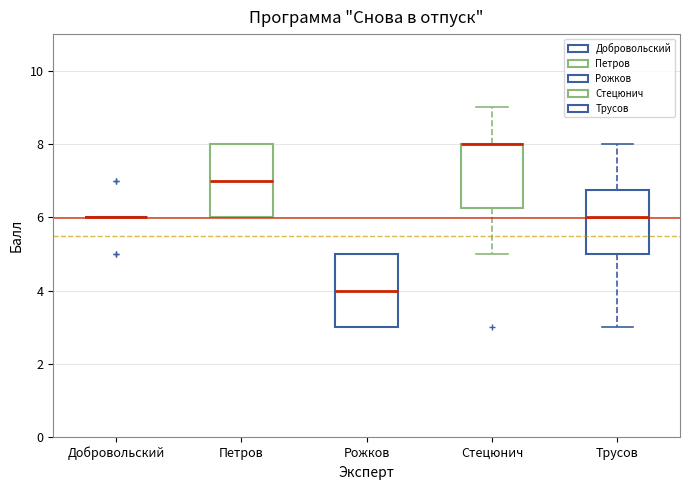

Reading left to right, transcribe this box plot: for each box, give where its median line is, the range the box spans, and where its two whiskers end, as read against the y-axis. The values are not printed on the chart, so give them approximately, as read against the axis.

Добровольский: box collapsed to a line at 6.0, whiskers 6.0 to 6.0
Петров: median 7.0, box 6.0 to 8.0, whiskers 6.0 to 8.0
Рожков: median 4.0, box 3.0 to 5.0, whiskers 3.0 to 5.0
Стецюнич: median 8.0 (drawn on the box's upper edge), box 6.2 to 8.0, whiskers 5.0 to 9.0
Трусов: median 6.0, box 5.0 to 6.8, whiskers 3.0 to 8.0